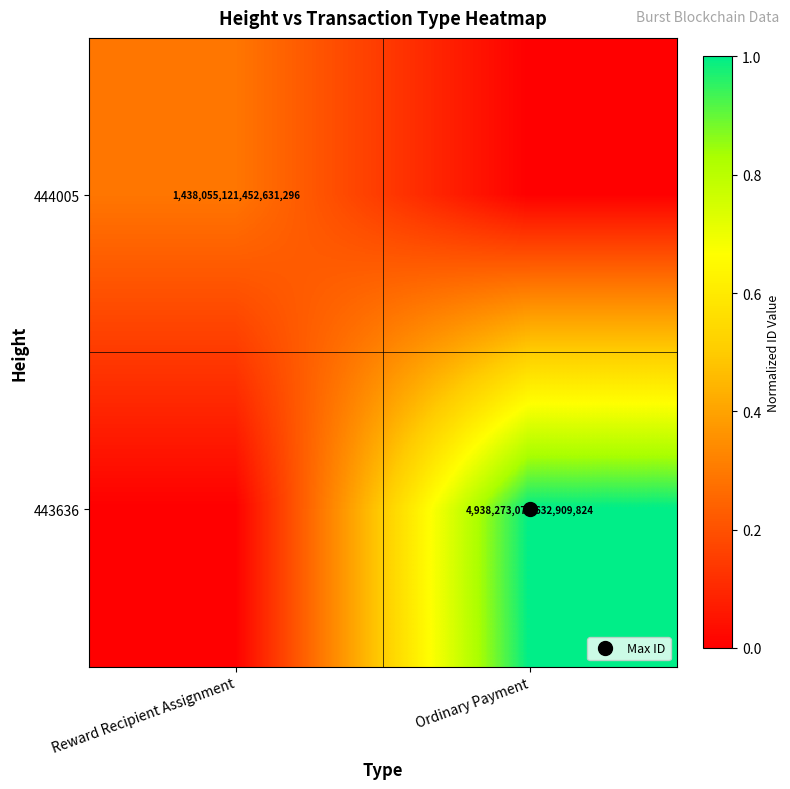

Rank the categories by 444005 value from highest to lowest.

Reward Recipient Assignment, Ordinary Payment